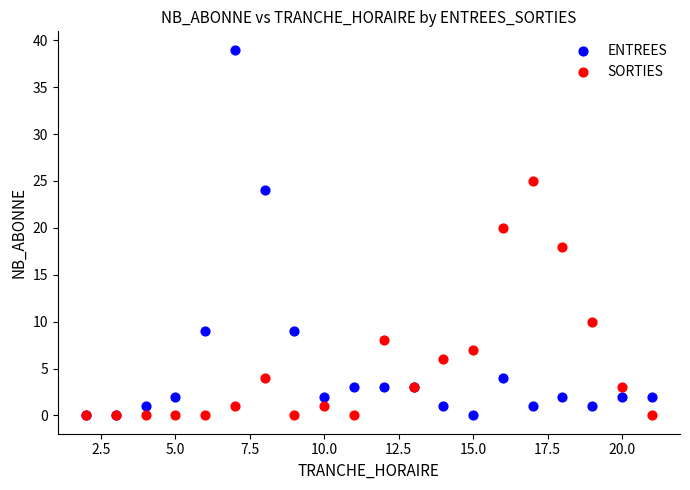

What are all the series names shown in the legend?

ENTREES, SORTIES